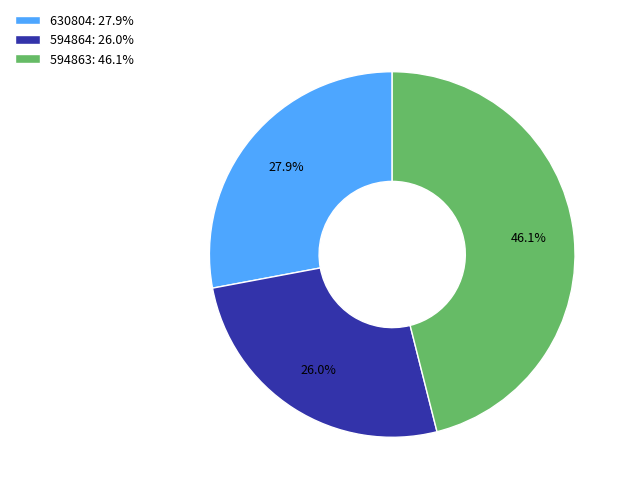

To the nearest percent, what is the combined percentage of 630804 and 594863?

74%